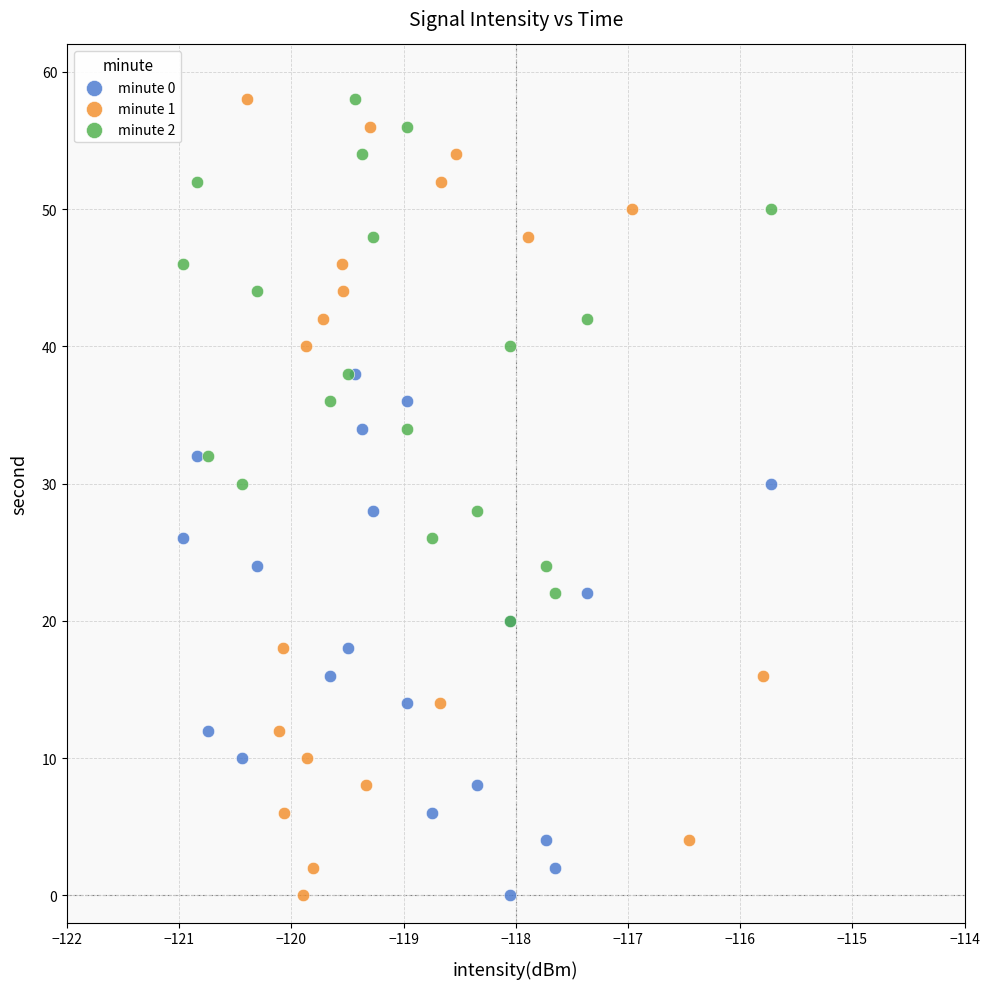

Which series has the widest spread of Y values?

minute 1